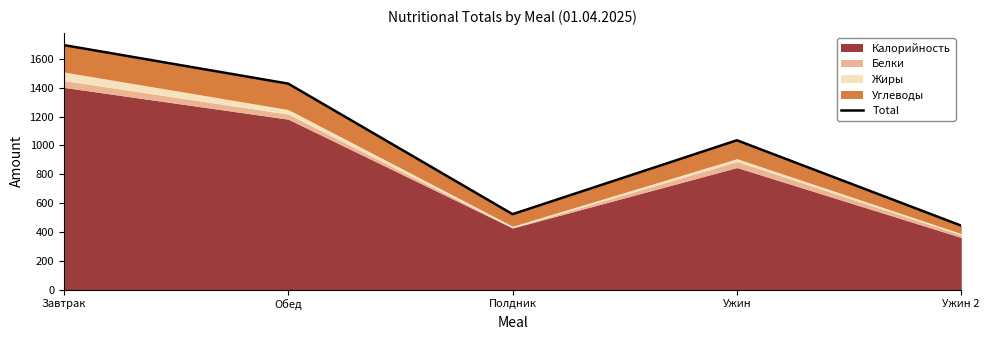

Reading left to right, list all the values displayed in this chart.

Завтрак=1695.4	Обед=1427.9	Полдник=522.6	Ужин=1035.1	Ужин 2=443.0